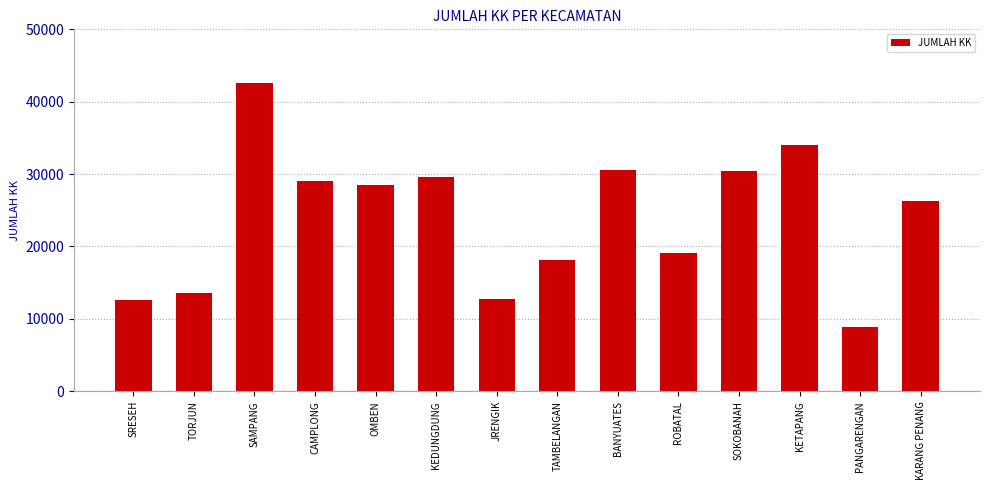

What is the label of the 6th bar from the right?

BANYUATES